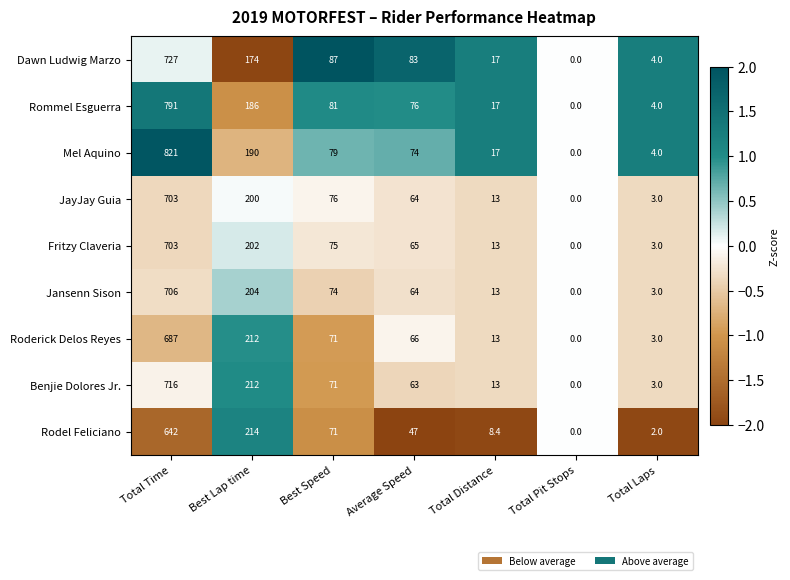

True or false: Mel Aquino has a value of 1.7 at Total Laps.

False